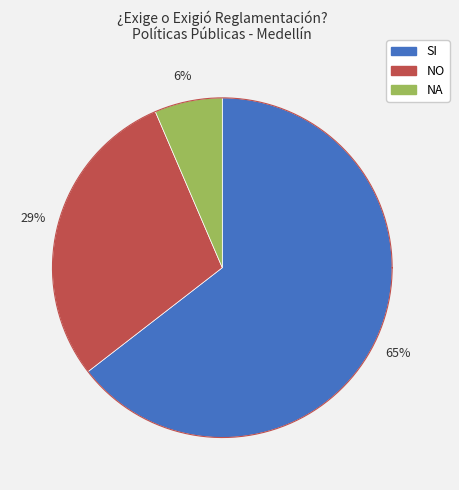

How many slices are in this pie chart?

3